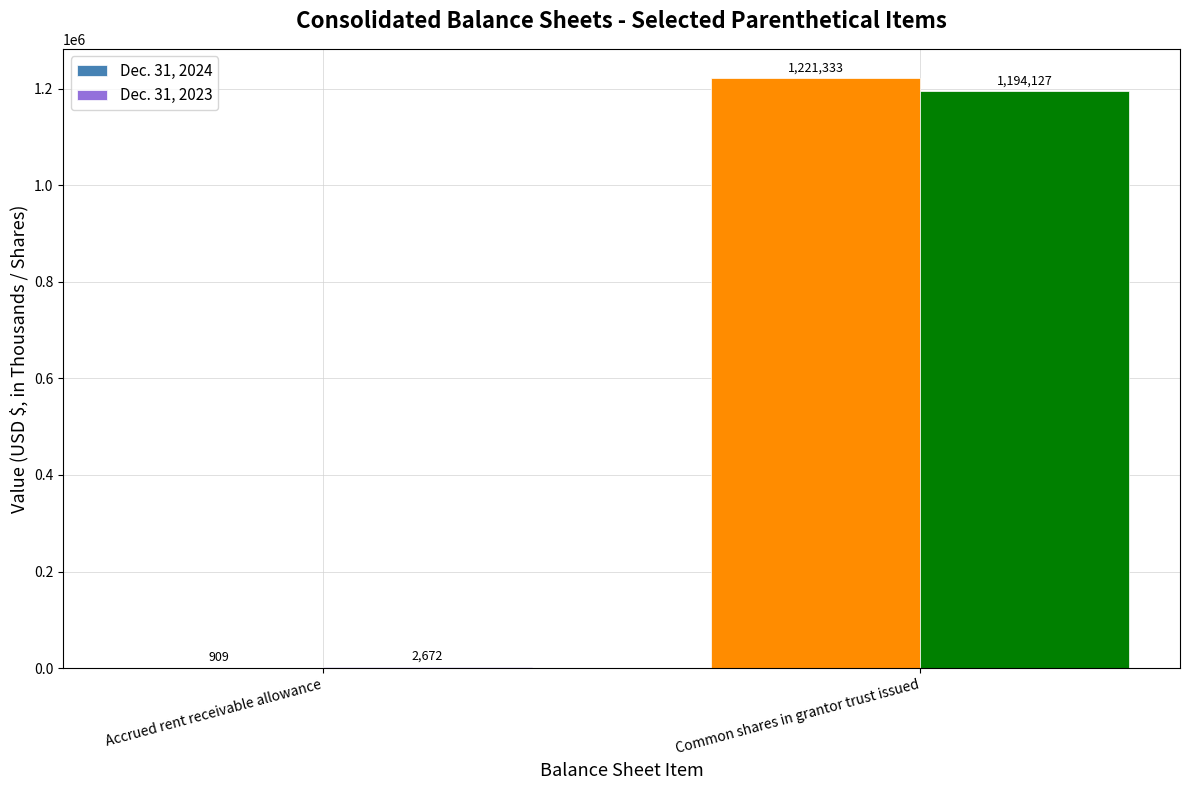

Which series has the largest range (max minus min)?

Dec. 31, 2024